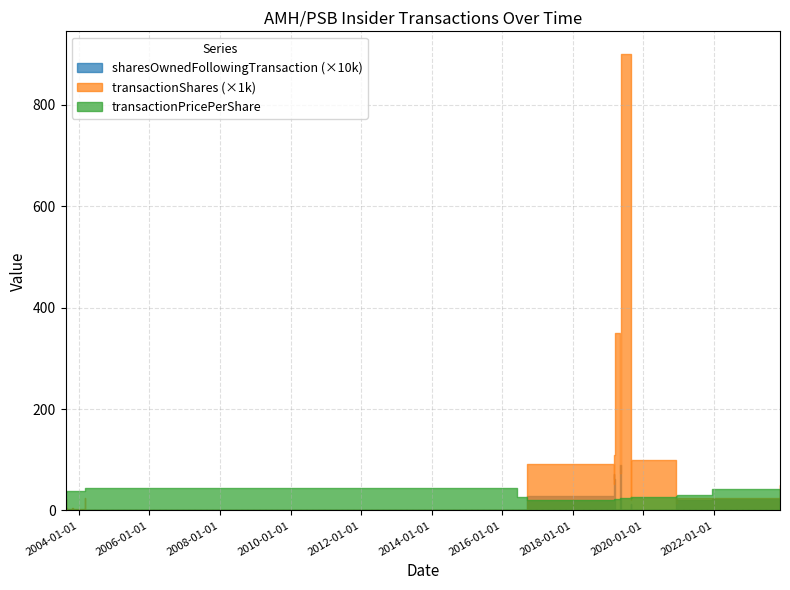

Between 2003-08-18 and 2003-10-31, which series saw the biggest shift?

transactionShares